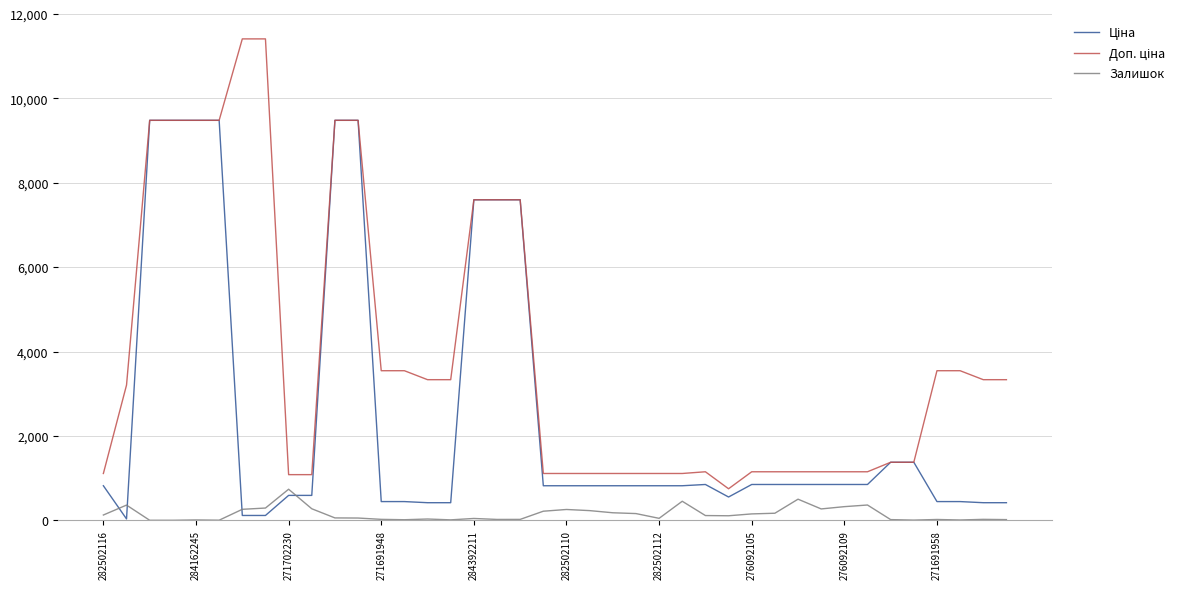

What is the greatest value displayed?

11410.0